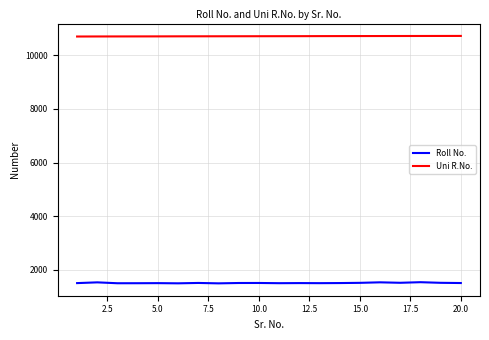

In Roll No., how many points are higher than both neighbors (excluding endpoints)?

7